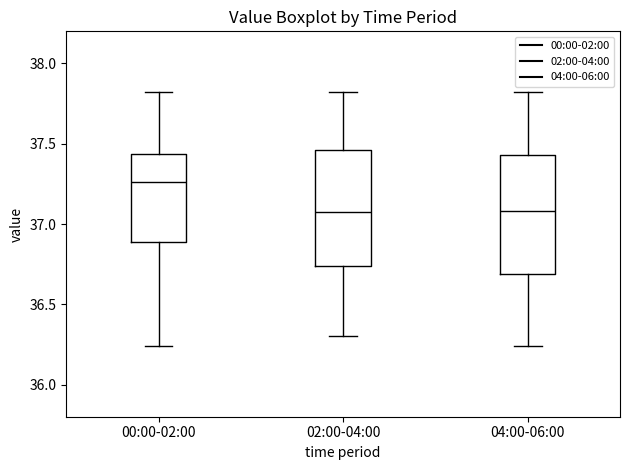

Which box has the highest median line?

00:00-02:00